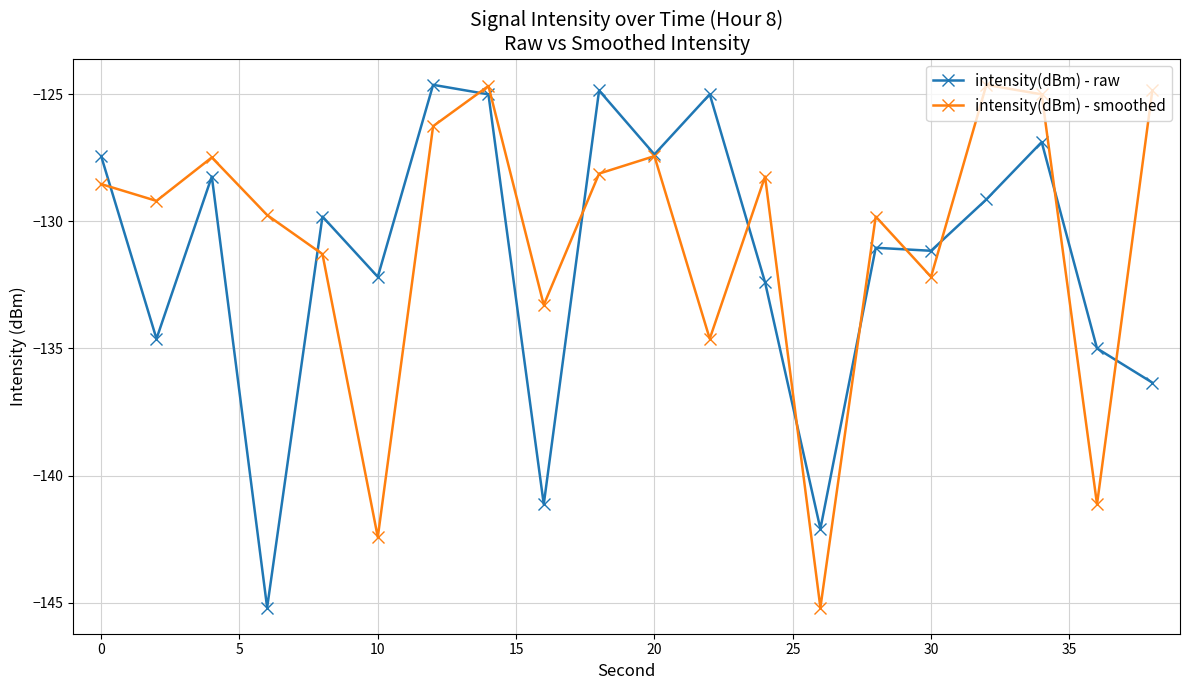

True or false: intensity(dBm) - raw has more than 0 interior local peaks.

True